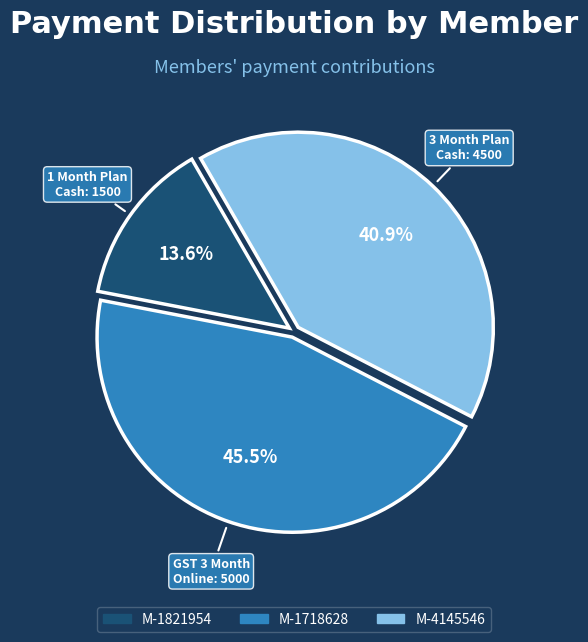

Approximately how many times larger is the value at M-1718628 compared to M-1821954?

3.3